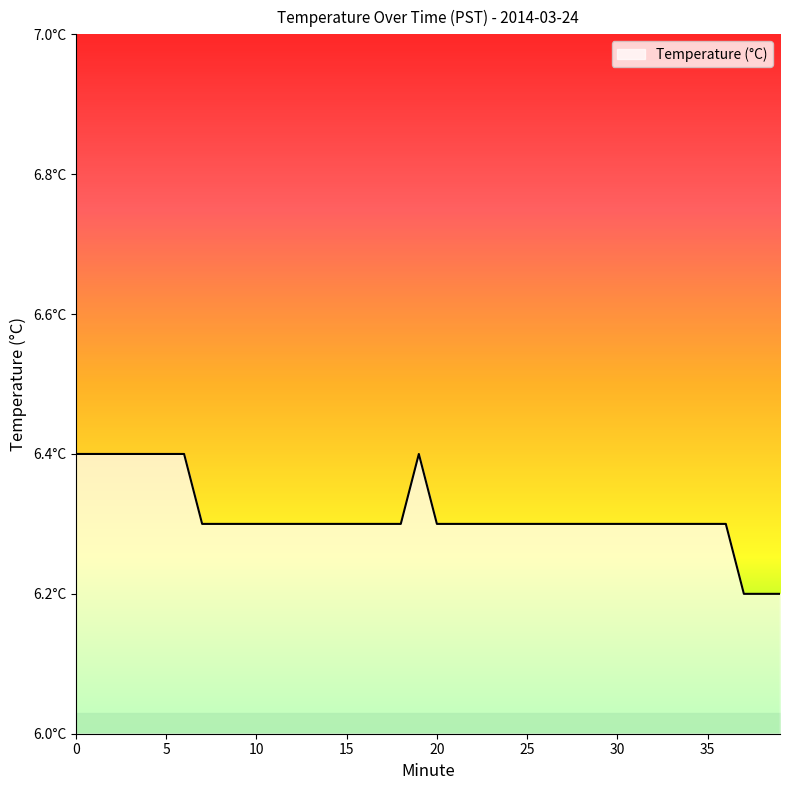

True or false: the data has more than 0 interior local peaks.

True